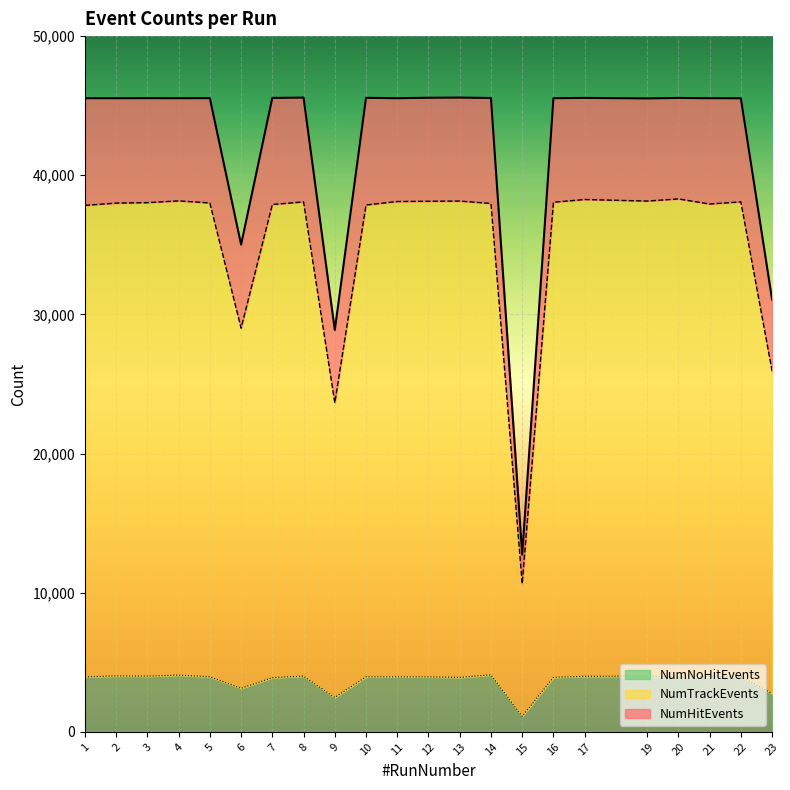

What are all the series names shown in the legend?

NumNoHitEvents, NumTrackEvents, NumHitEvents